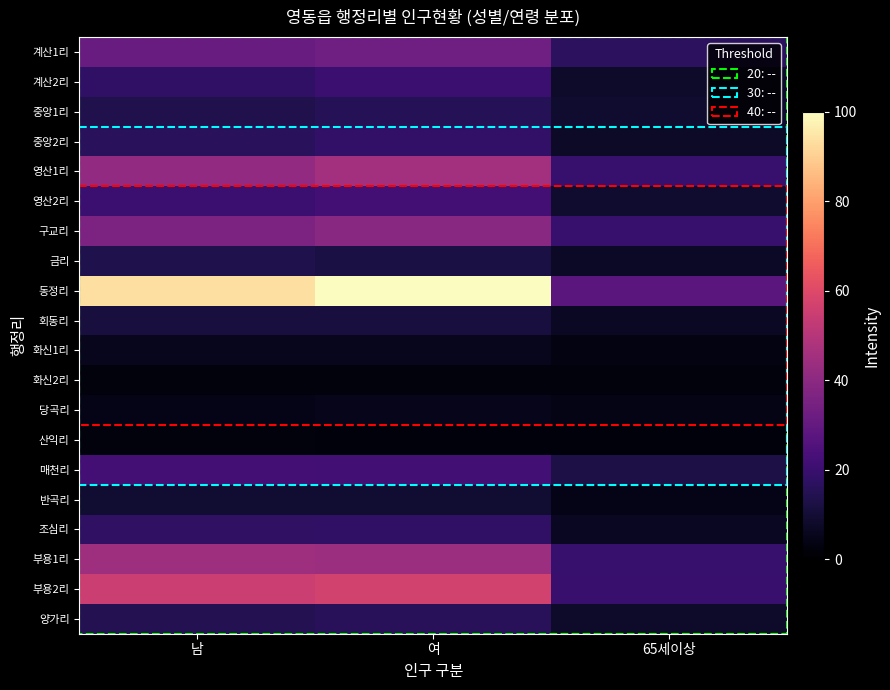

At how many categories does at least one series exceed 51?

2